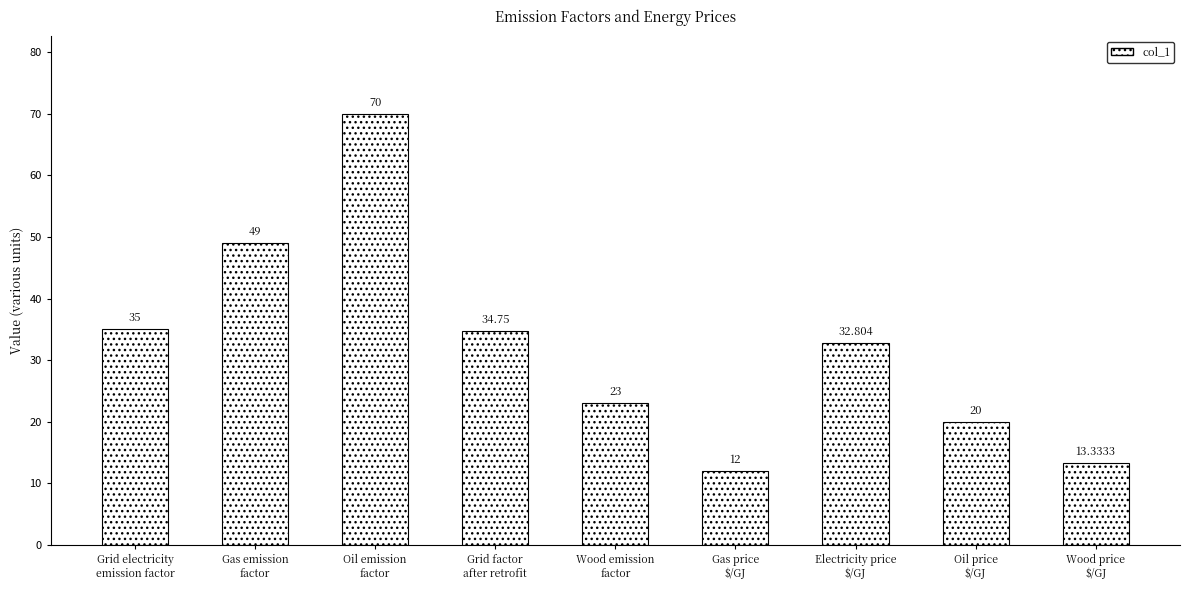

At which label is the value closest to 41?

Grid electricity
emission factor